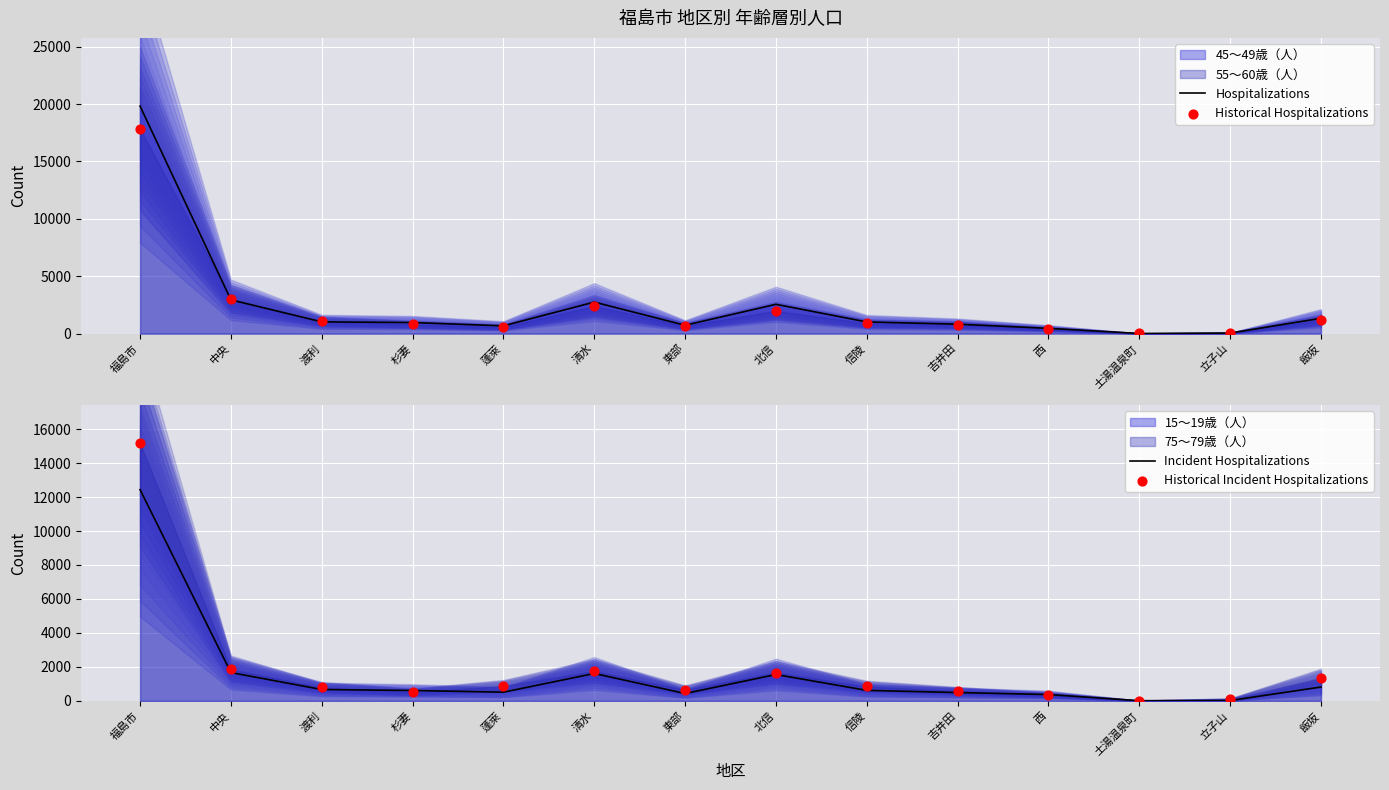

Is the value of Historical Incident Hospitalizations at 渡利 greater than the value of Historical Hospitalizations at 土湯温泉町?

Yes